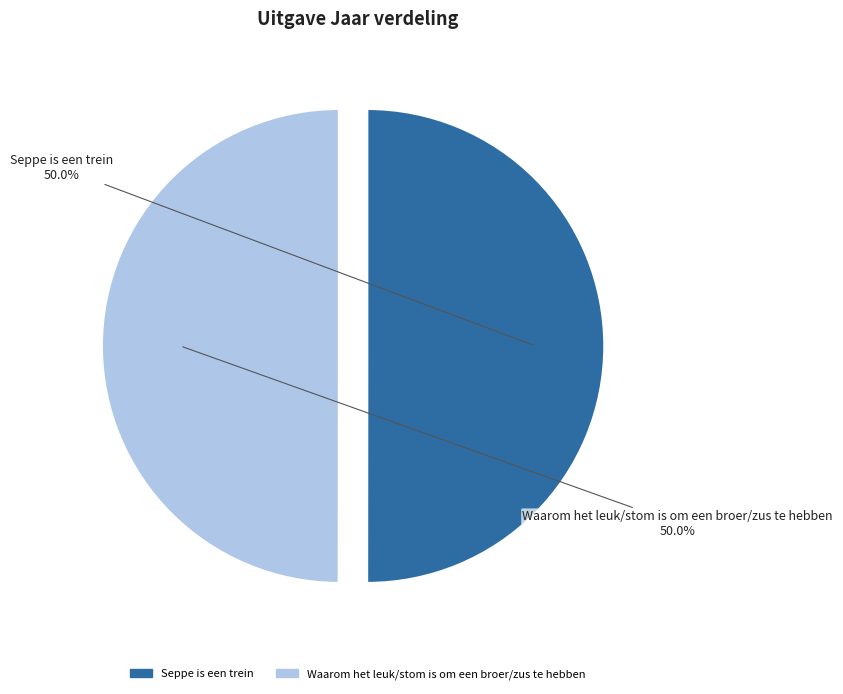

Combined, do Seppe is een trein and Waarom het leuk/stom is om een broer/zus te hebben account for over 50%?

Yes